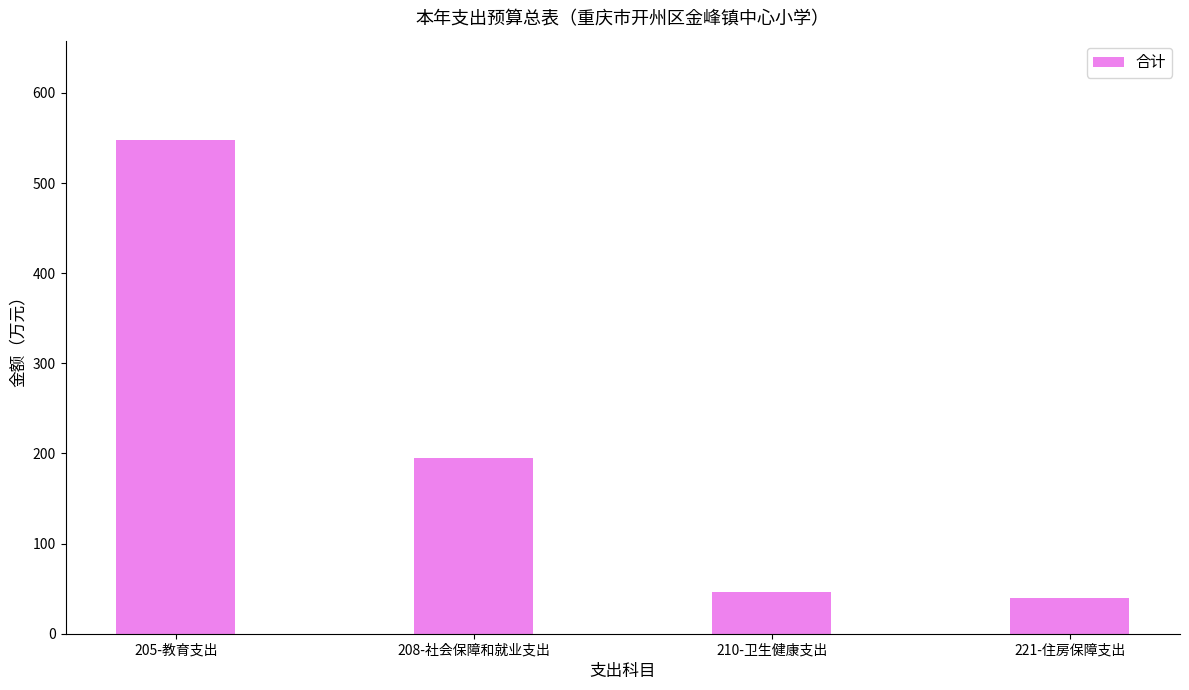

Reading left to right, list all the values displayed in this chart.

205-教育支出=548.3	208-社会保障和就业支出=194.6	210-卫生健康支出=46.7	221-住房保障支出=39.3